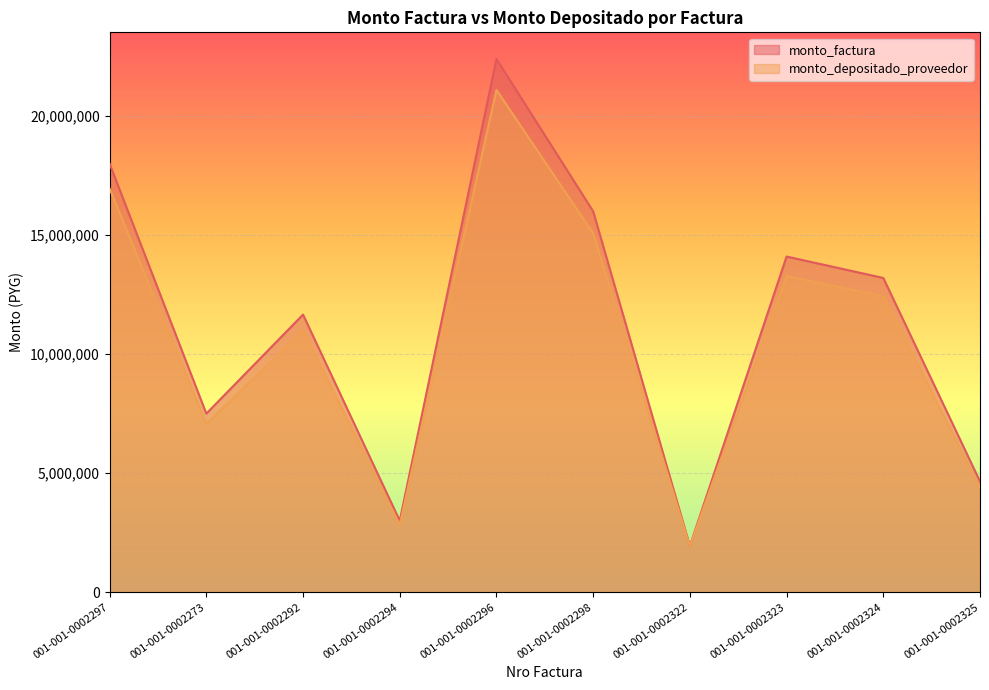

What is the average value of the monto_depositado_proveedor series?

10602533